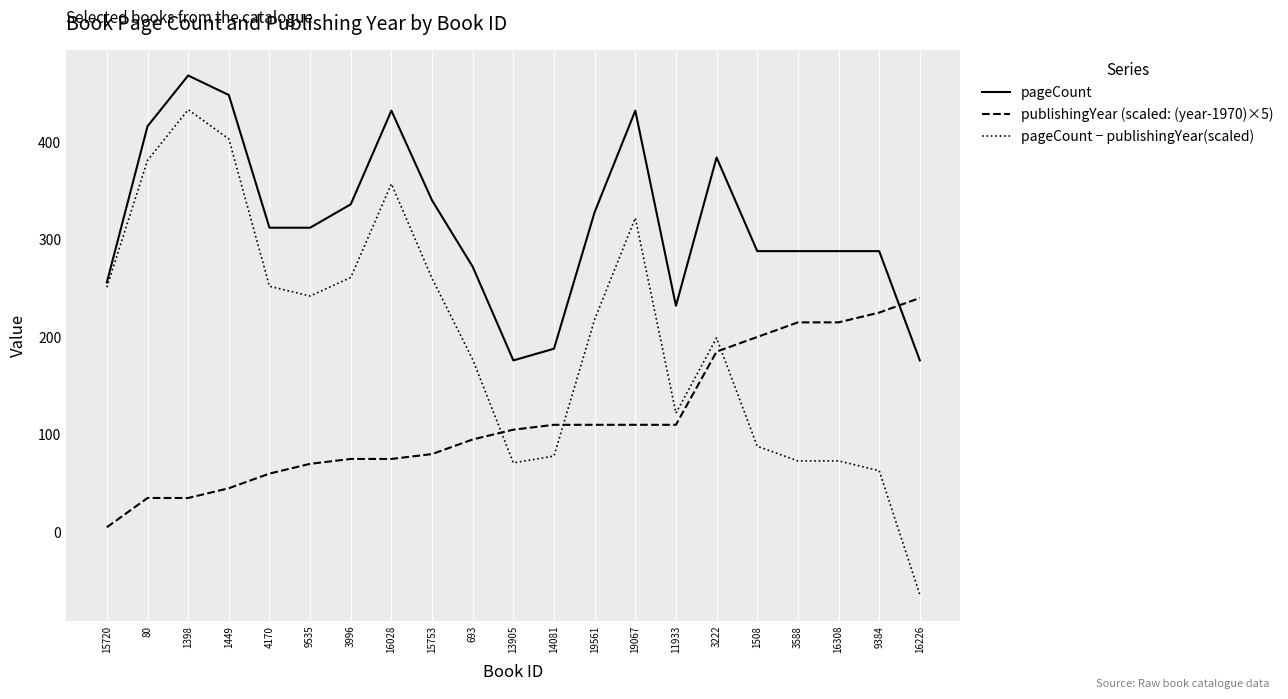

Rank the series by their maximum value, from highest to lowest.

pageCount, pageCount − publishingYear(scaled), publishingYear (scaled: (year-1970)×5)